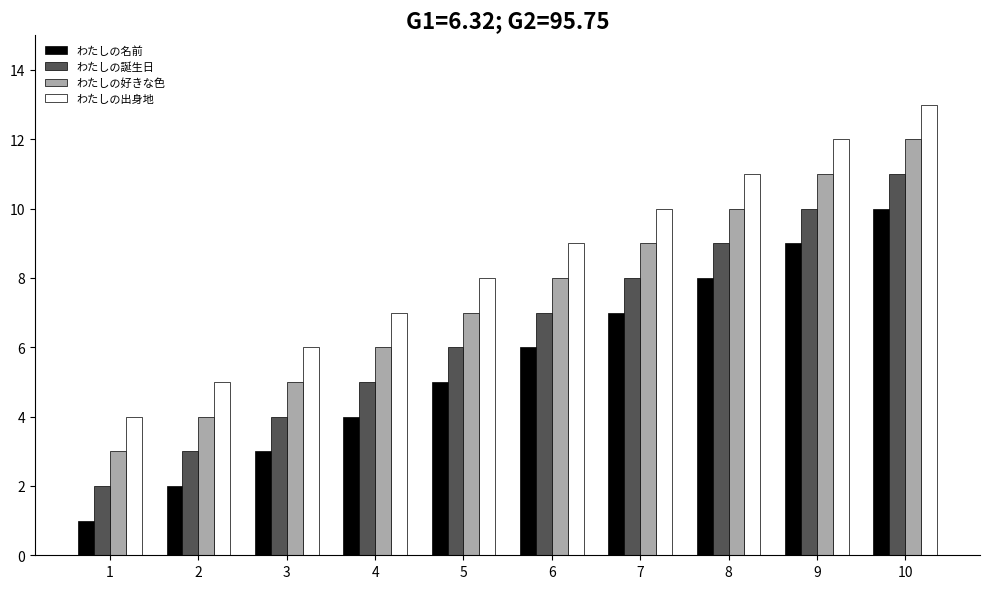

What is the difference between the わたしの好きな色 values at 9 and 2?

7